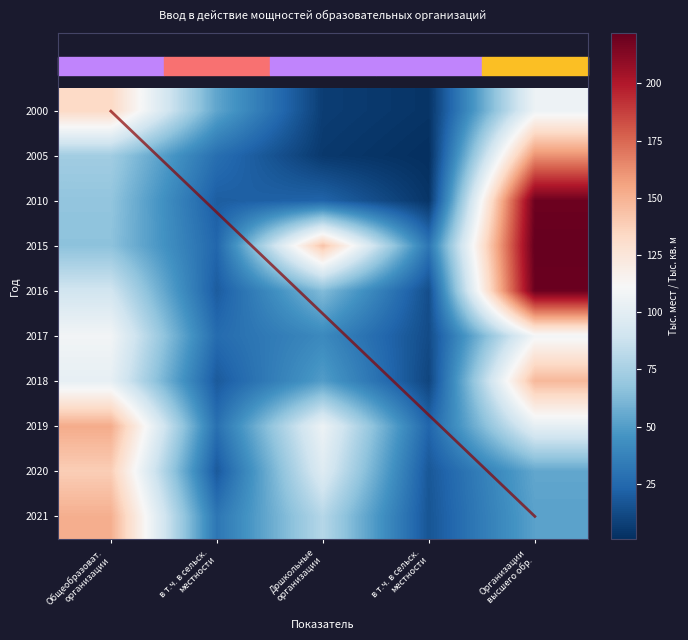

Reading left to right, what are all the values shown in this chart?

2000: Общеобразоват.
организации=133.8	в т.ч. в сельск.
местности=53.5	Дошкольные
организации=6.8	в т.ч. в сельск.
местности=3.0	Организации
высшего обр.=105.6
2005: Общеобразоват.
организации=73.0	в т.ч. в сельск.
местности=27.9	Дошкольные
организации=5.0	в т.ч. в сельск.
местности=0.9	Организации
высшего обр.=161.3
2010: Общеобразоват.
организации=67.8	в т.ч. в сельск.
местности=20.2	Дошкольные
организации=22.9	в т.ч. в сельск.
местности=3.5	Организации
высшего обр.=219.7
2015: Общеобразоват.
организации=66.3	в т.ч. в сельск.
местности=24.0	Дошкольные
организации=143.3	в т.ч. в сельск.
местности=31.5	Организации
высшего обр.=222.0
2016: Общеобразоват.
организации=90.3	в т.ч. в сельск.
местности=19.5	Дошкольные
организации=63.3	в т.ч. в сельск.
местности=13.7	Организации
высшего обр.=220.2
2017: Общеобразоват.
организации=108.4	в т.ч. в сельск.
местности=26.3	Дошкольные
организации=40.8	в т.ч. в сельск.
местности=12.5	Организации
высшего обр.=109.1
2018: Общеобразоват.
организации=102.1	в т.ч. в сельск.
местности=18.6	Дошкольные
организации=49.9	в т.ч. в сельск.
местности=9.9	Организации
высшего обр.=147.6
2019: Общеобразоват.
организации=152.5	в т.ч. в сельск.
местности=28.6	Дошкольные
организации=105.4	в т.ч. в сельск.
местности=23.6	Организации
высшего обр.=101.3
2020: Общеобразоват.
организации=138.7	в т.ч. в сельск.
местности=18.4	Дошкольные
организации=97.3	в т.ч. в сельск.
местности=17.4	Организации
высшего обр.=54.1
2021: Общеобразоват.
организации=151.3	в т.ч. в сельск.
местности=31.5	Дошкольные
организации=79.9	в т.ч. в сельск.
местности=16.4	Организации
высшего обр.=51.9